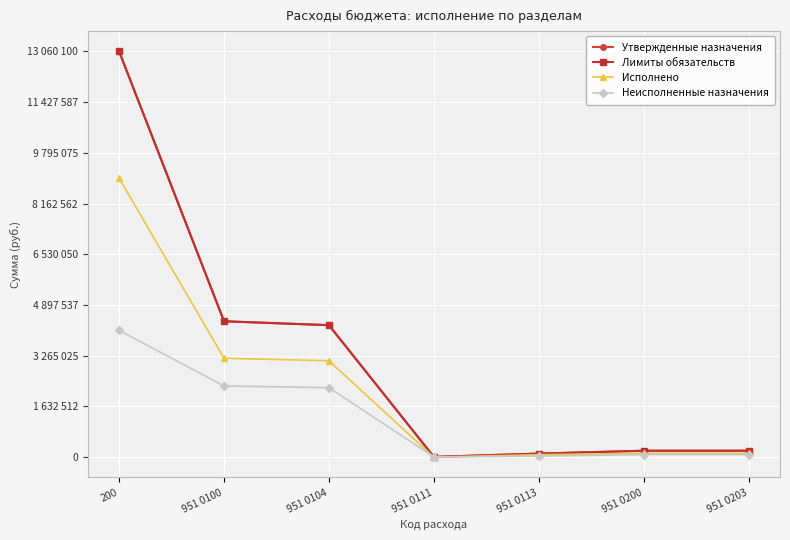

What is the approximate value of Неисполненные назначения at 951 0111?

10000.0